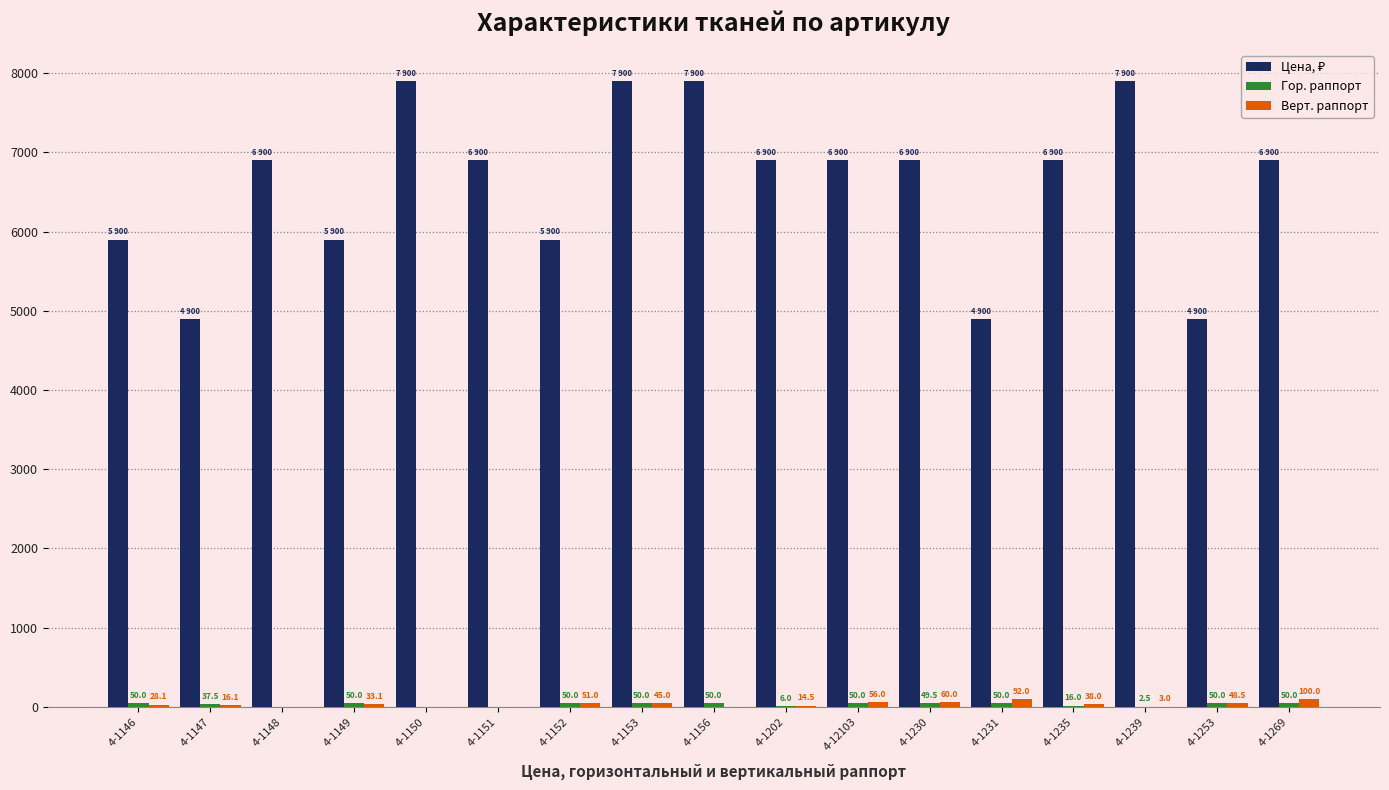

Where is Верт. раппорт nearest to the value 50?

4-1152